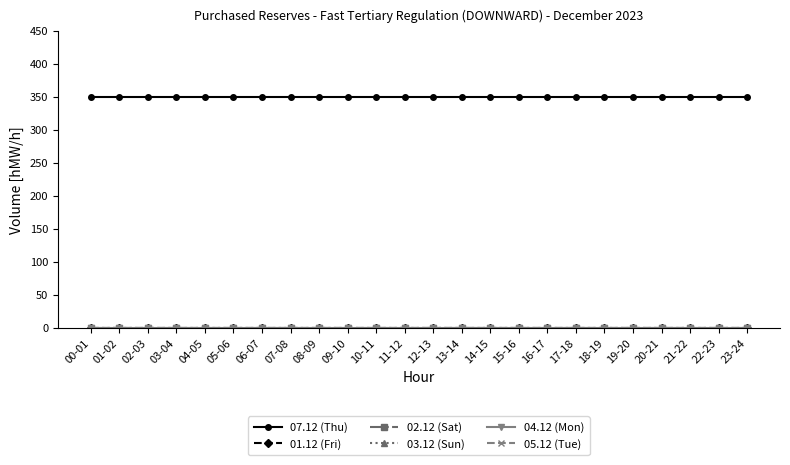

True or false: 05.12 (Tue) and 04.12 (Mon) intersect in this chart.

False